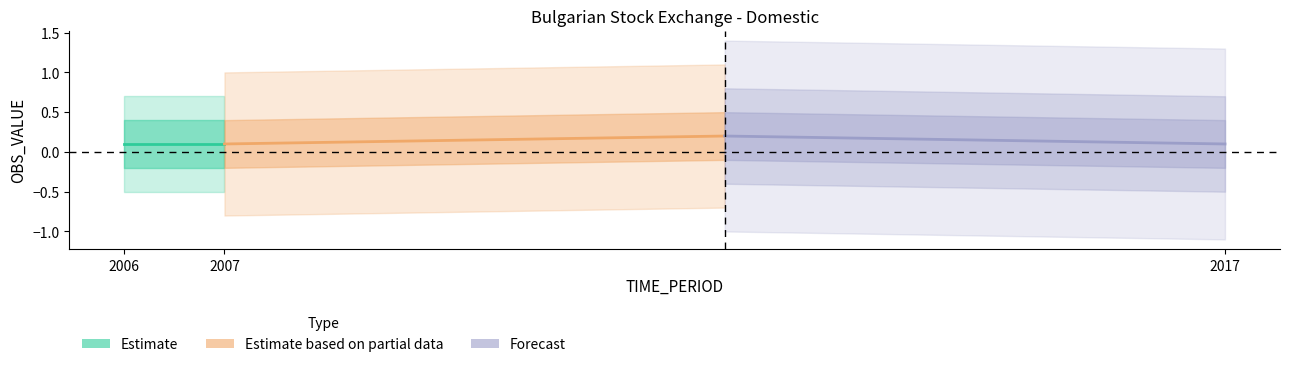

Which series has the largest total across all categories?

Estimate based on partial data